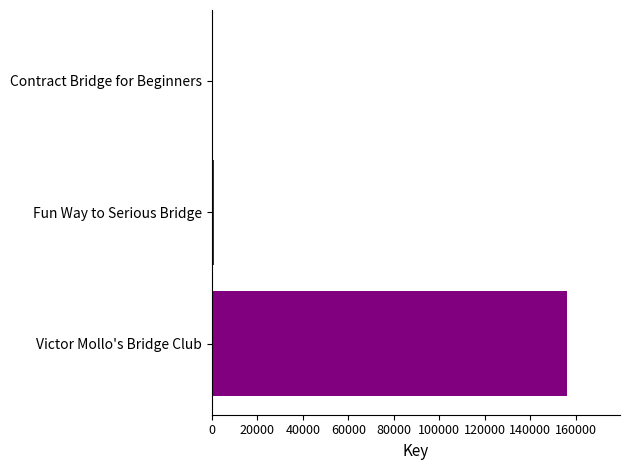

Where is the data nearest to the value 78278?

Fun Way to Serious Bridge